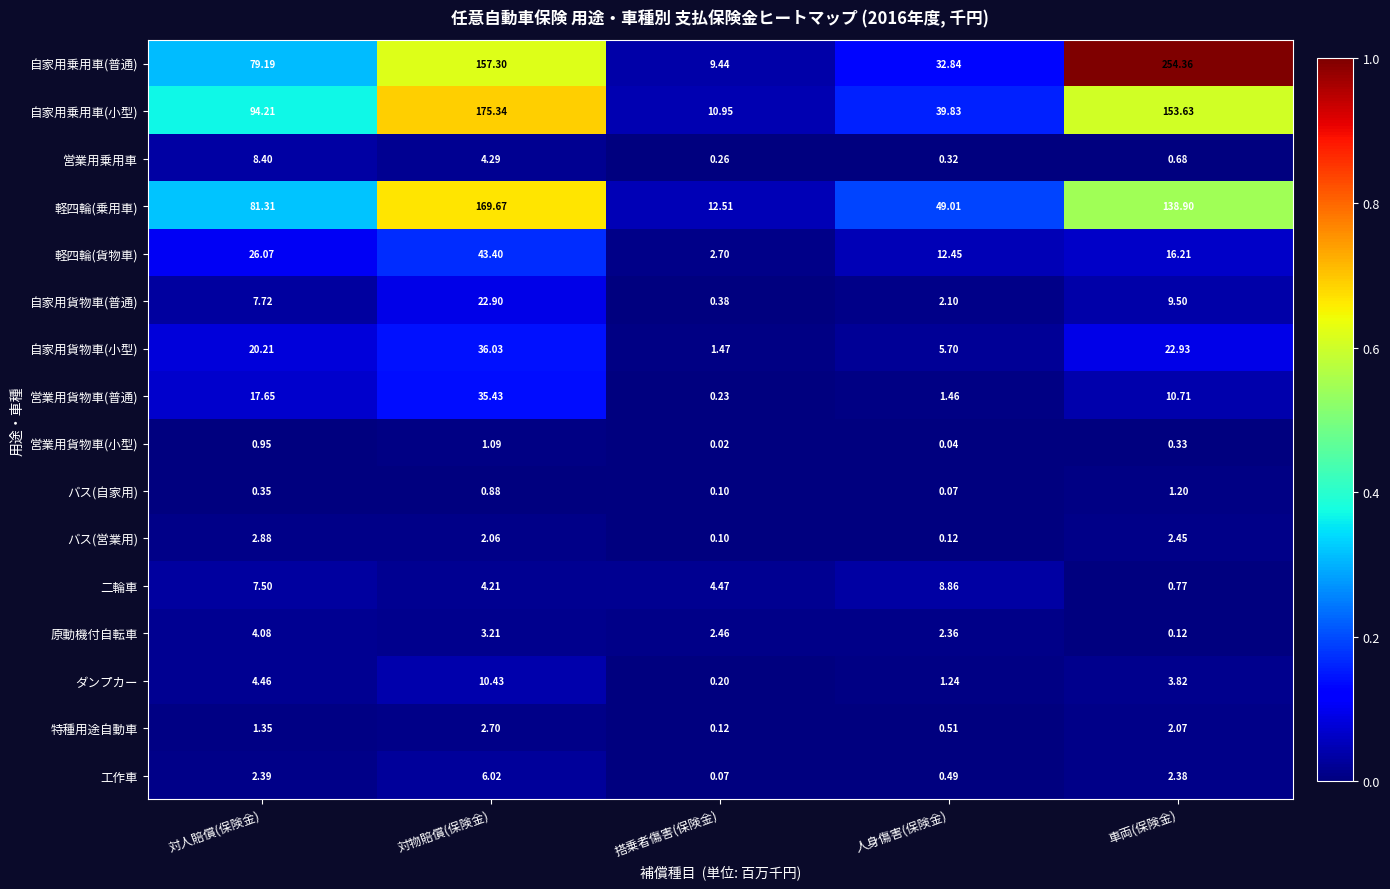

List the series in order of their peak value, lowest first.

営業用貨物車(小型), バス(自家用), 特種用途自動車, バス(営業用), 原動機付自転車, 工作車, 営業用乗用車, 二輪車, ダンプカー, 自家用貨物車(普通), 営業用貨物車(普通), 自家用貨物車(小型), 軽四輪(貨物車), 軽四輪(乗用車), 自家用乗用車(小型), 自家用乗用車(普通)